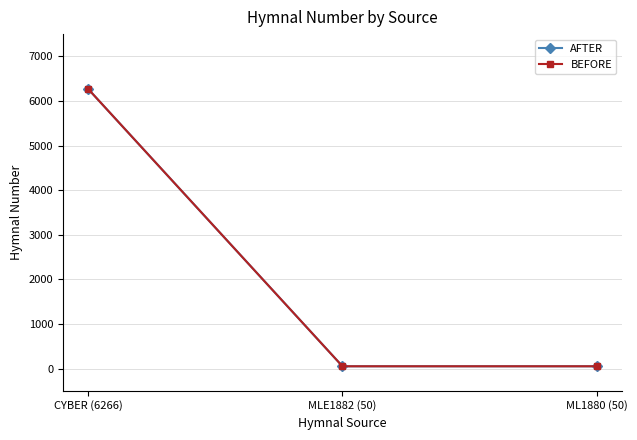

At MLE1882 (50), list the series in order from smallest to largest.

AFTER, BEFORE